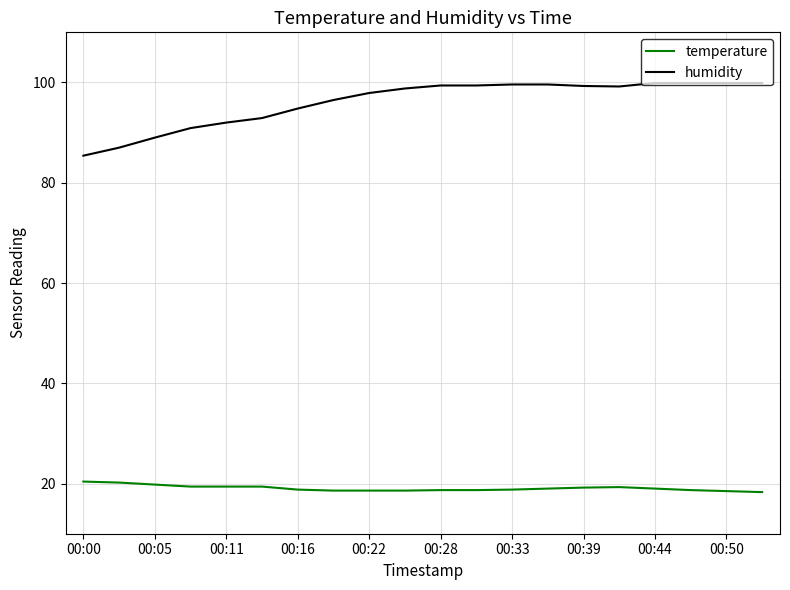

Does the chart have visible grid lines?

Yes